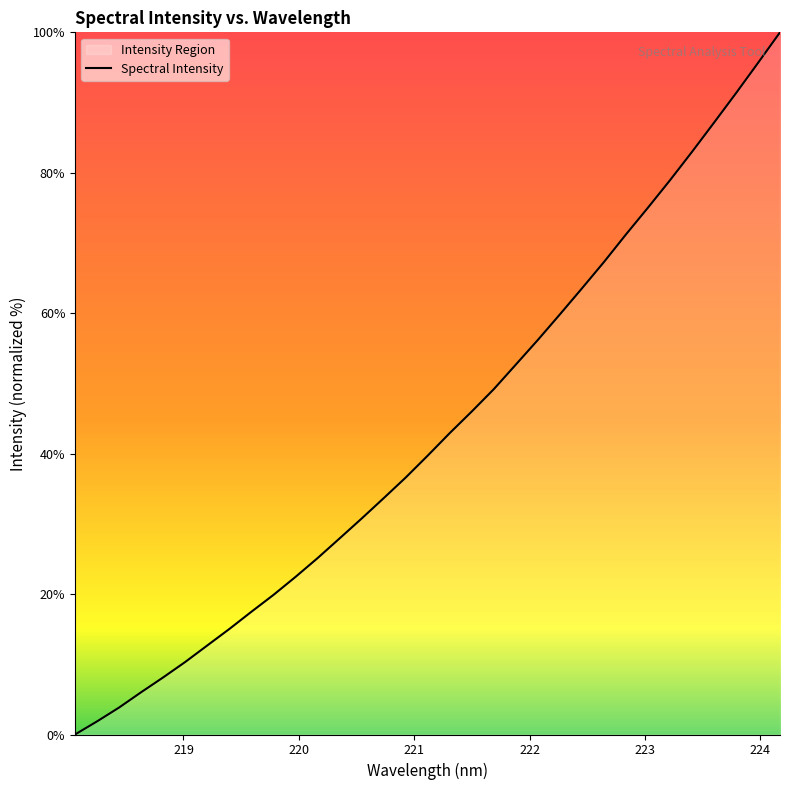

What is the value of the 7th point from the left?

12.7